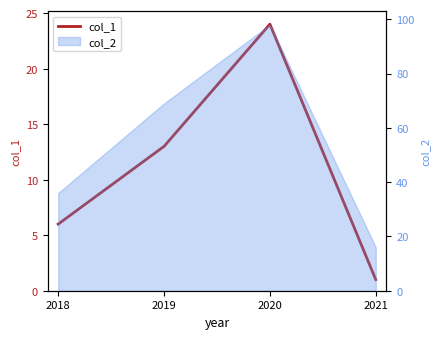

Reading left to right, what are all the values shown in this chart?

6	13	24	1